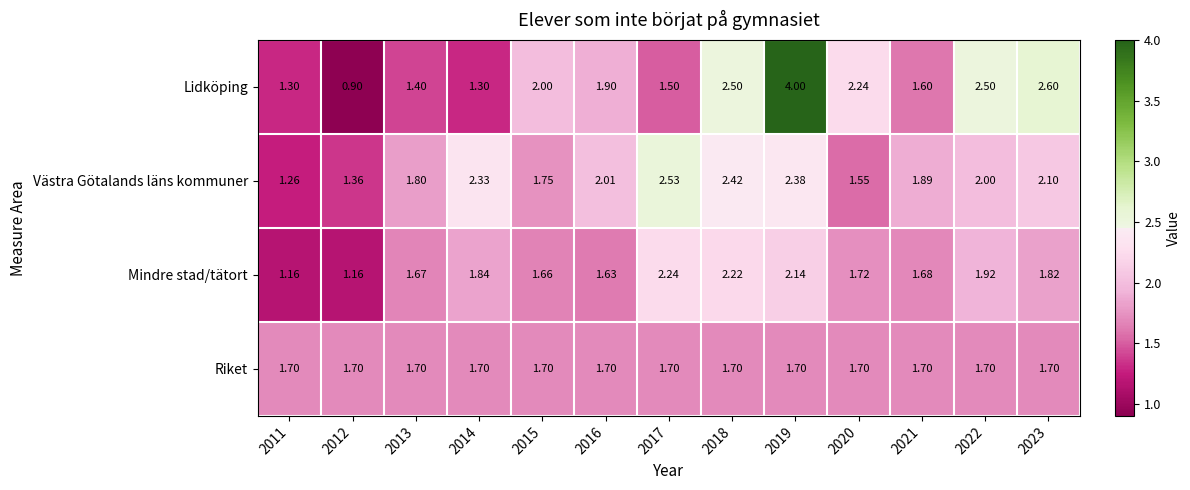

Rank the series by their maximum value, from highest to lowest.

Lidköping, Västra Götalands läns kommuner, Mindre stad/tätort, Riket